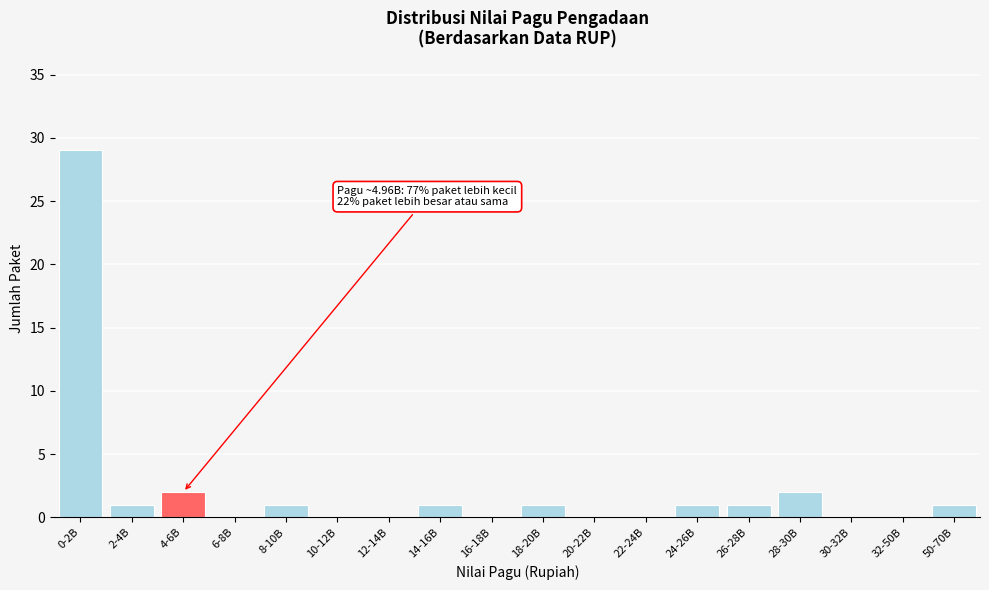

Reading left to right, what are all the values shown in this chart?

0-2B=29	2-4B=1	4-6B=2	6-8B=0	8-10B=1	10-12B=0	12-14B=0	14-16B=1	16-18B=0	18-20B=1	20-22B=0	22-24B=0	24-26B=1	26-28B=1	28-30B=2	30-32B=0	32-50B=0	50-70B=1